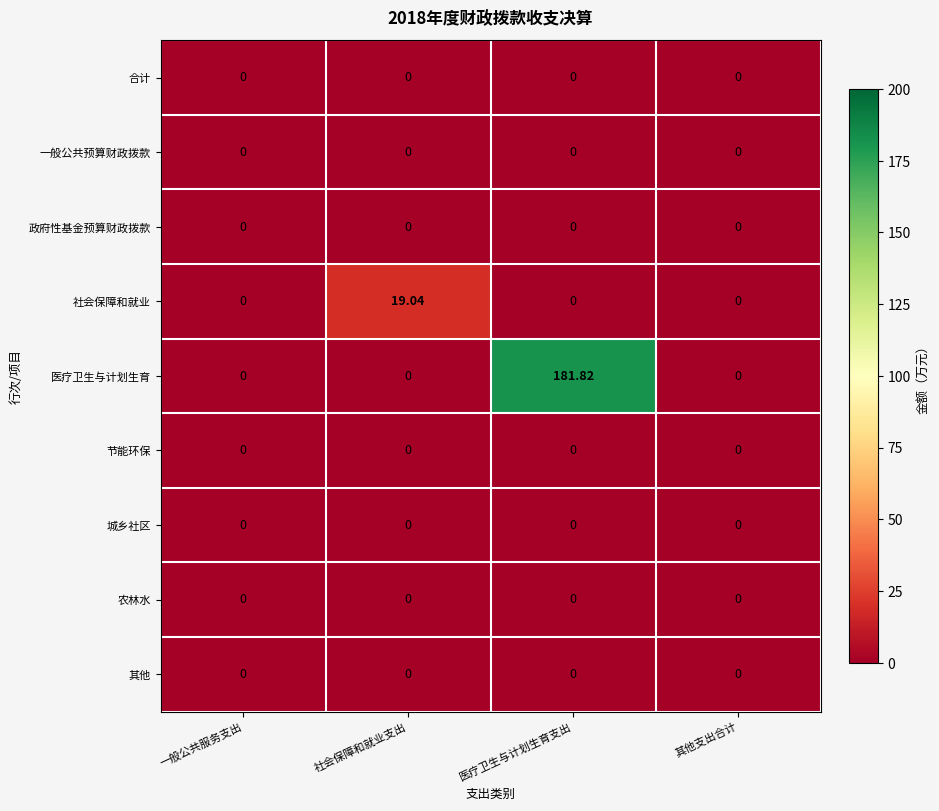

Which series has the largest total across all categories?

医疗卫生与计划生育